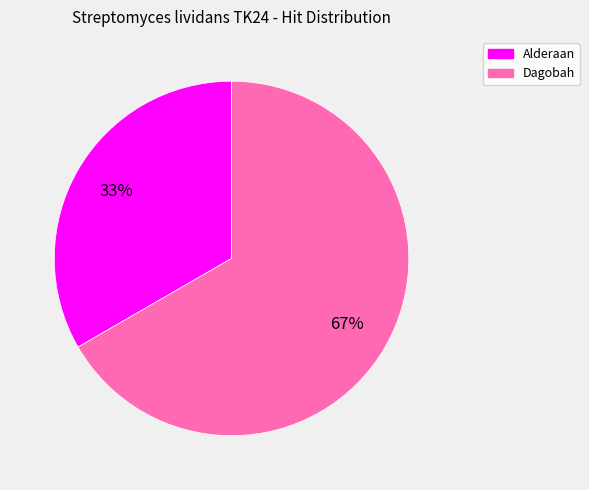

Count the number of slices in the pie.

2